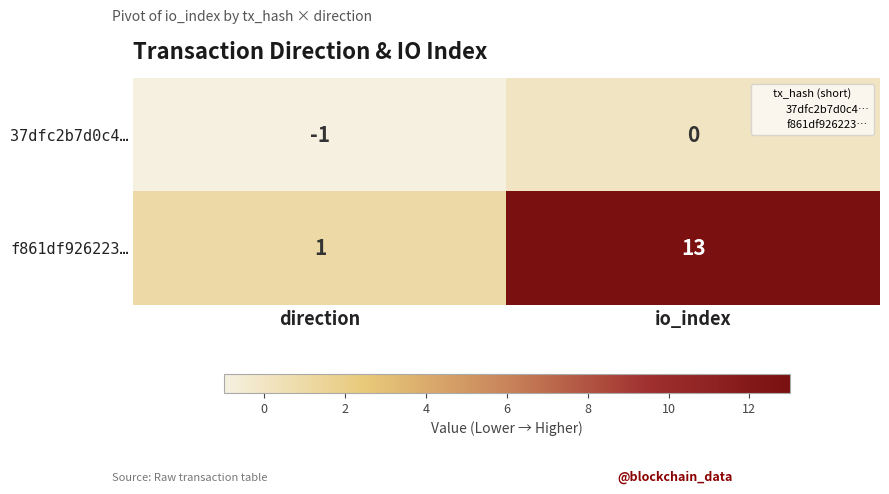

At which category is the sum across all series the highest?

io_index